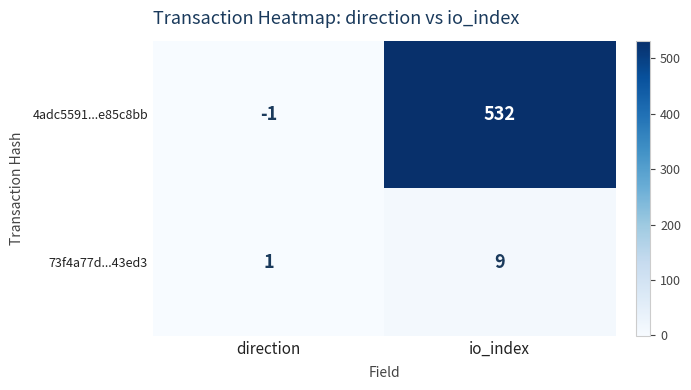

At which category is the sum across all series the highest?

io_index